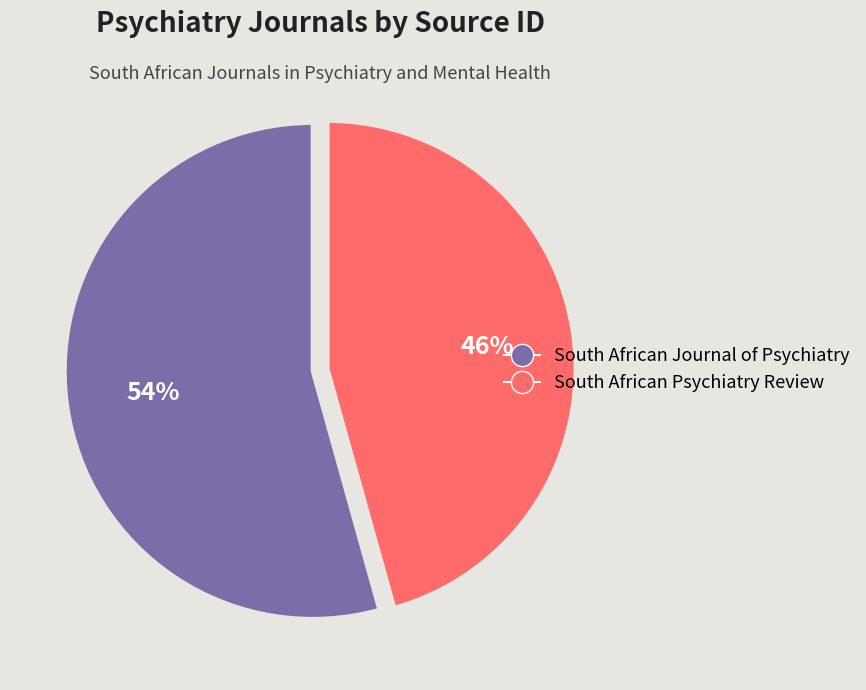

Count the number of slices in the pie.

2